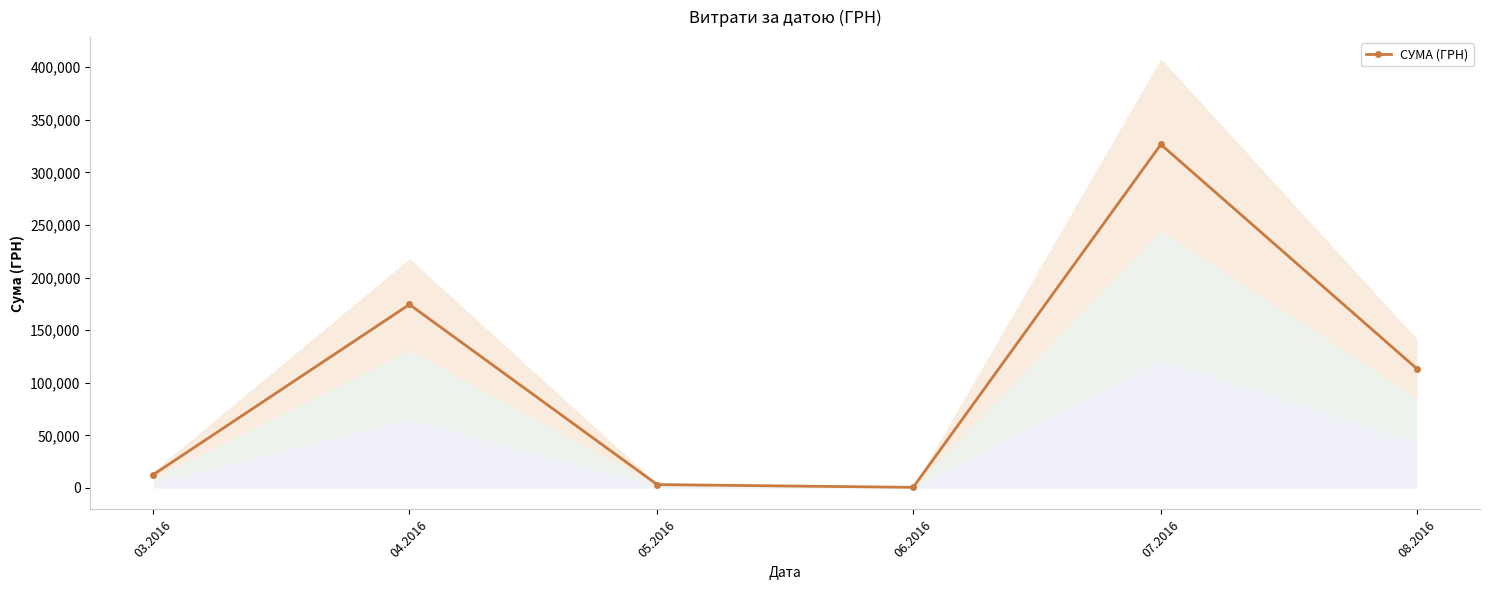

How many lines are shown in the chart?

1